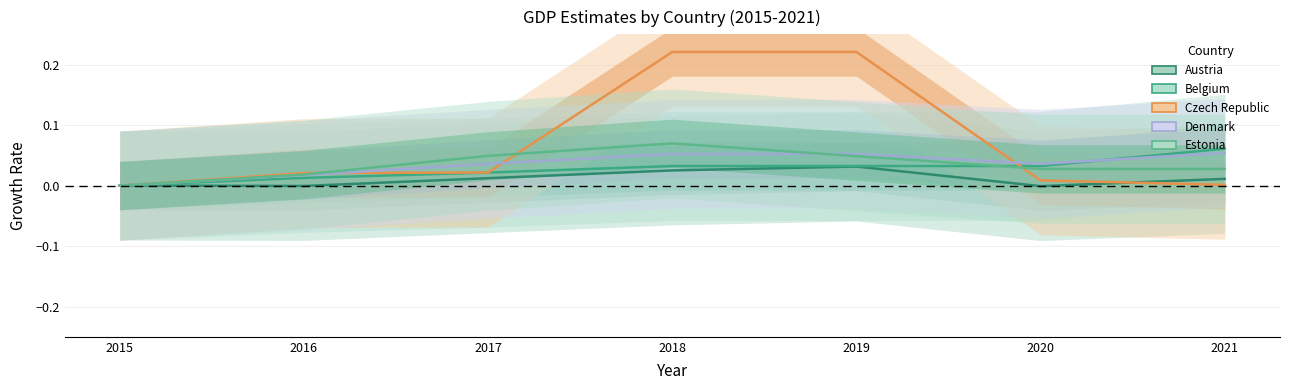

How many interior local valleys does the Denmark series have?

1